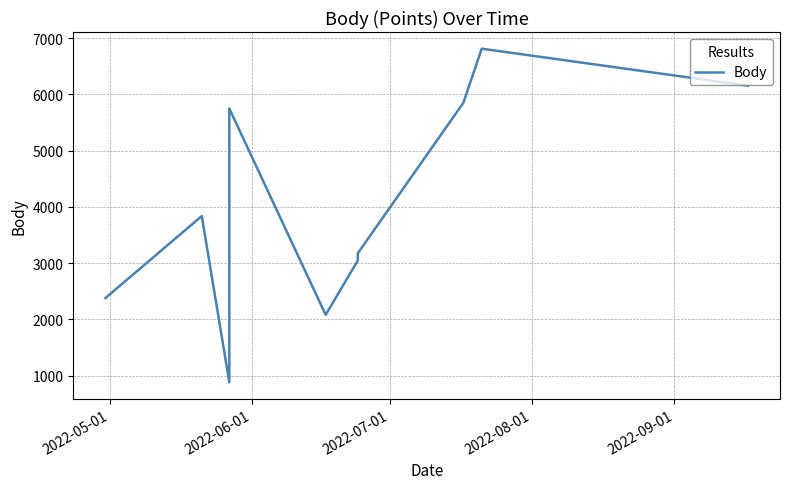

Is this an area chart (filled region under the line)?

No